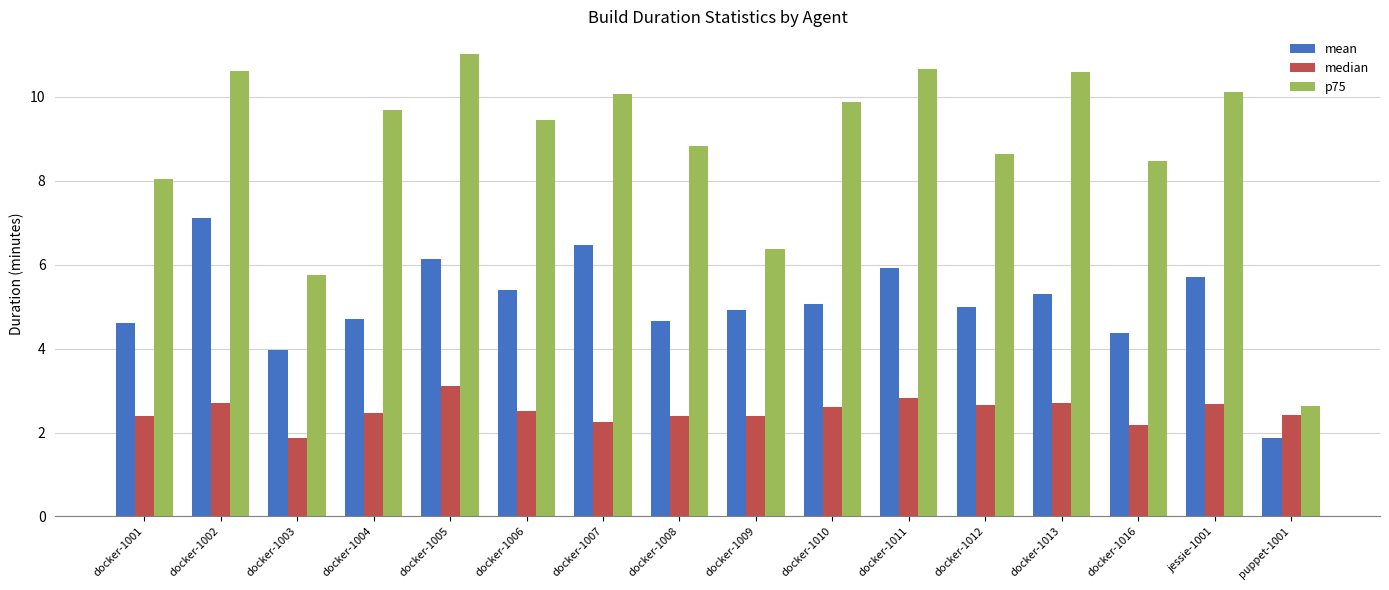

Where is mean nearest to the value 4?

docker-1003